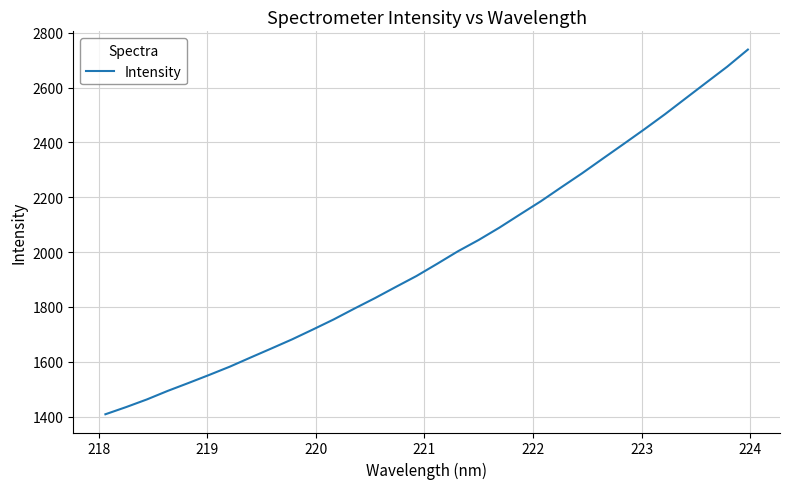

What is the maximum value shown in the chart?

2738.3